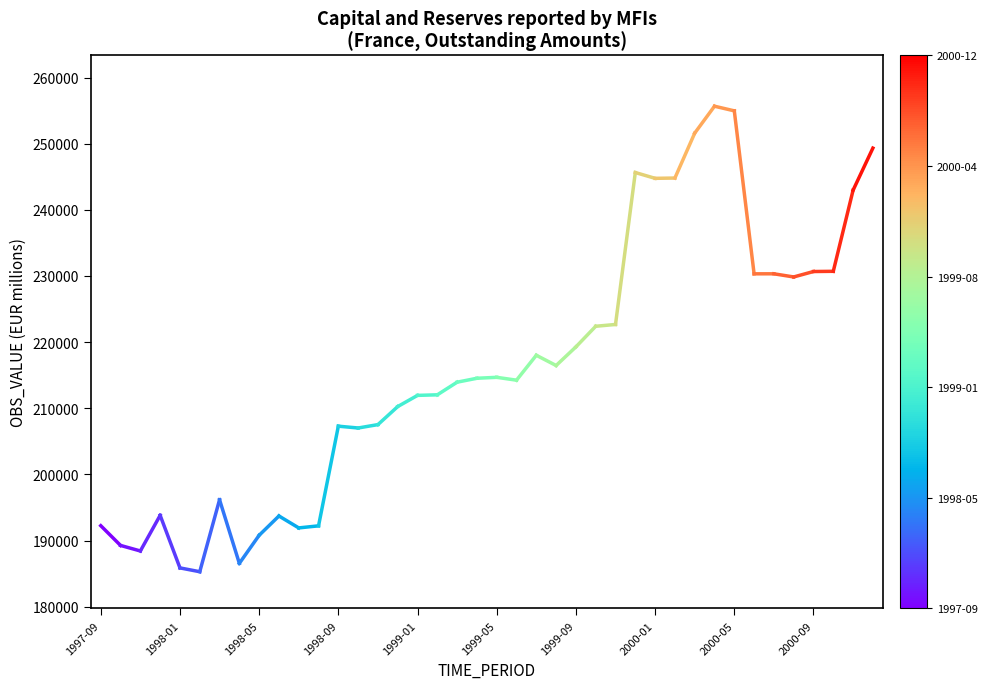

Does the chart display data point markers on the line(s)?

No